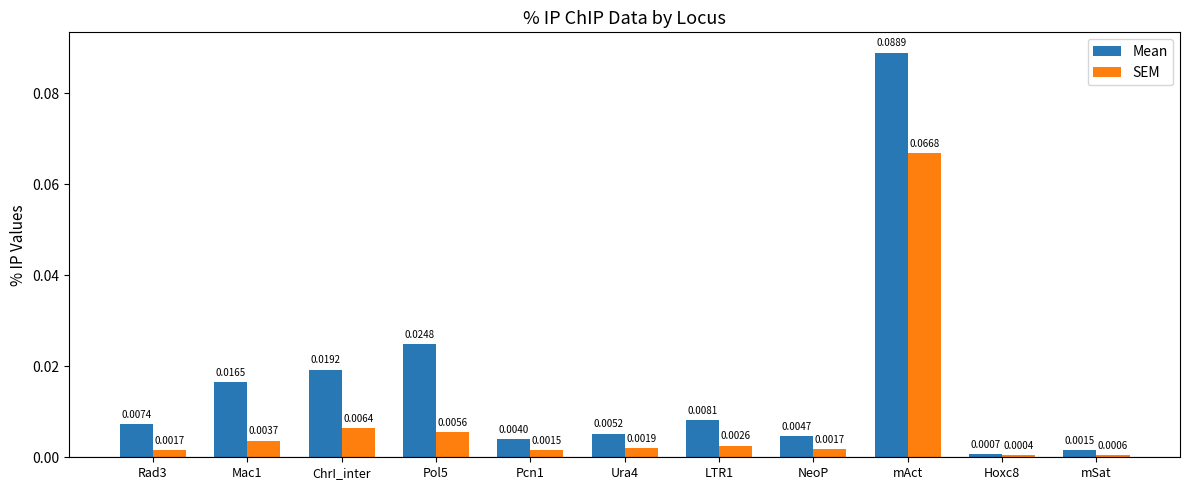

What are all the series names shown in the legend?

Mean, SEM